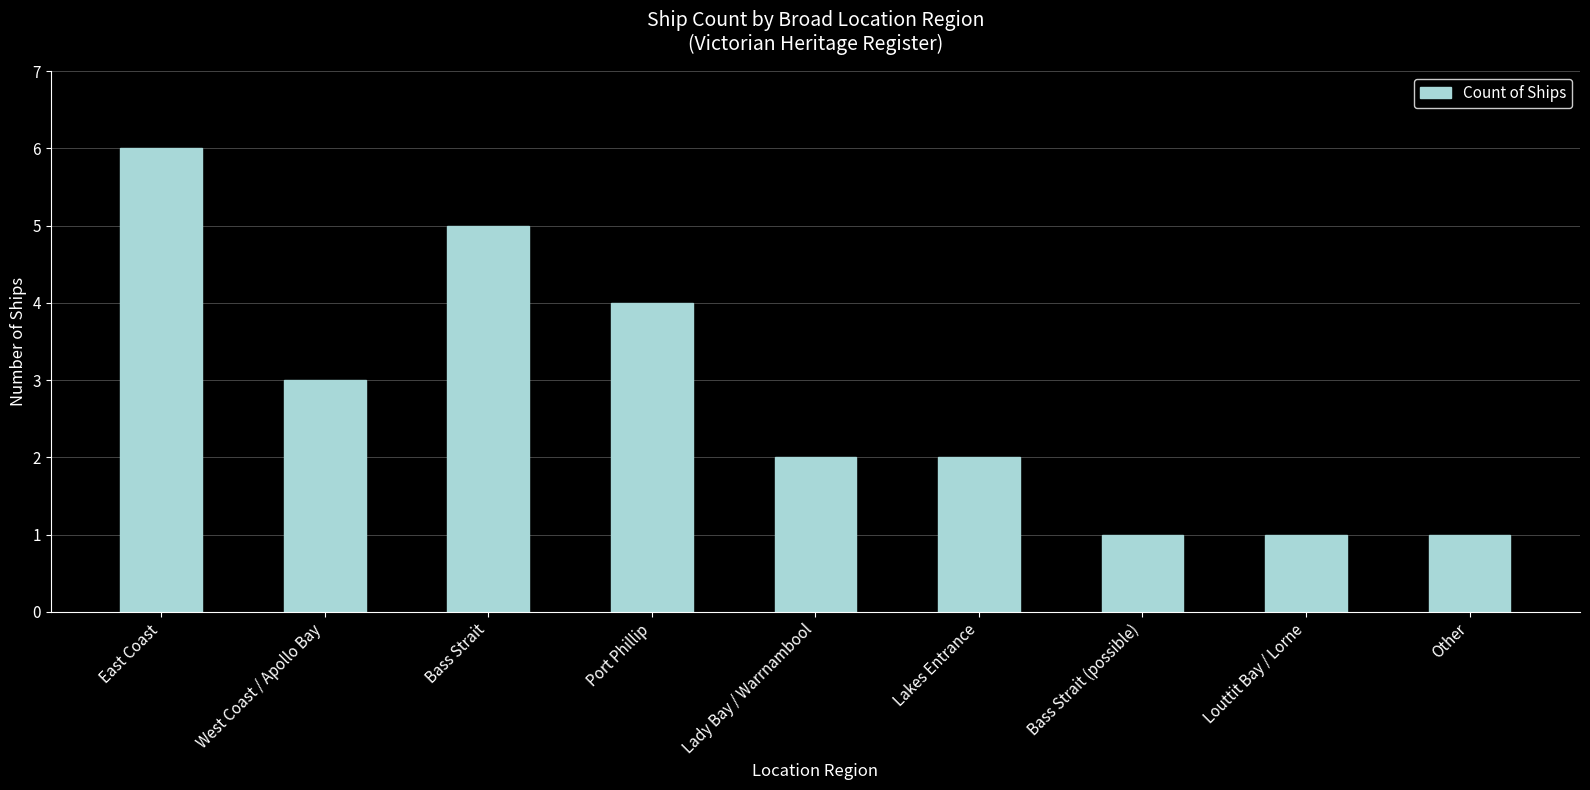

What is the minimum value shown in the chart?

1